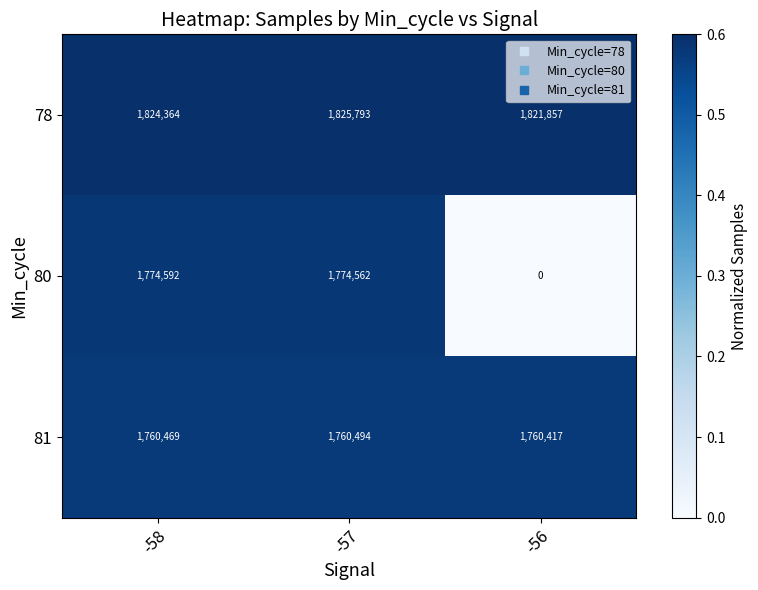

The 81 series shows 2782798 at -58. True or false?

False